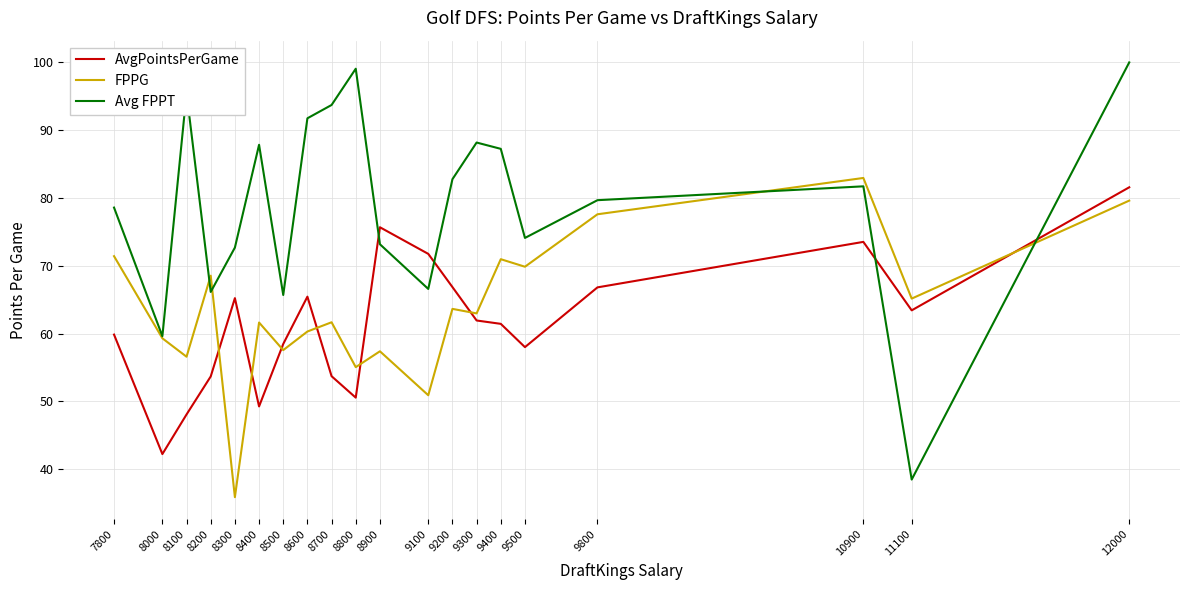

What is the lowest value of the Avg FPPT series?

38.5